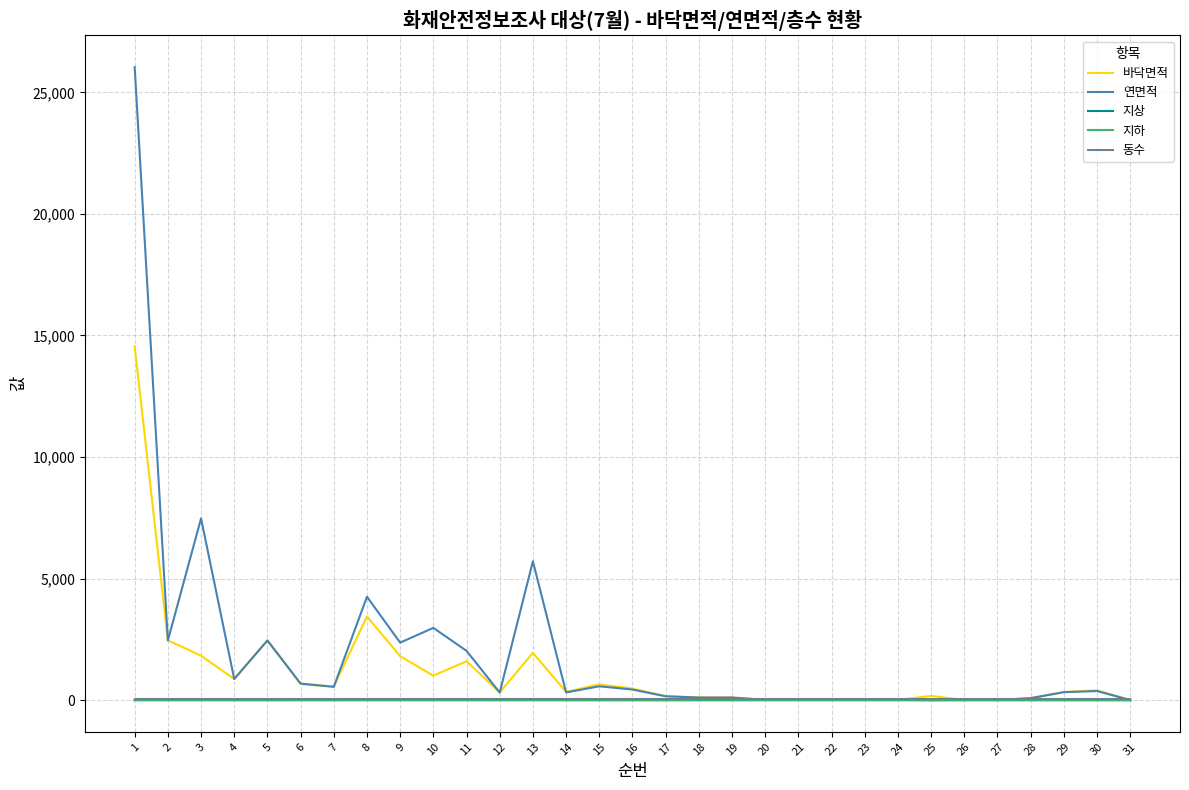

What is the greatest value displayed?

26038.0